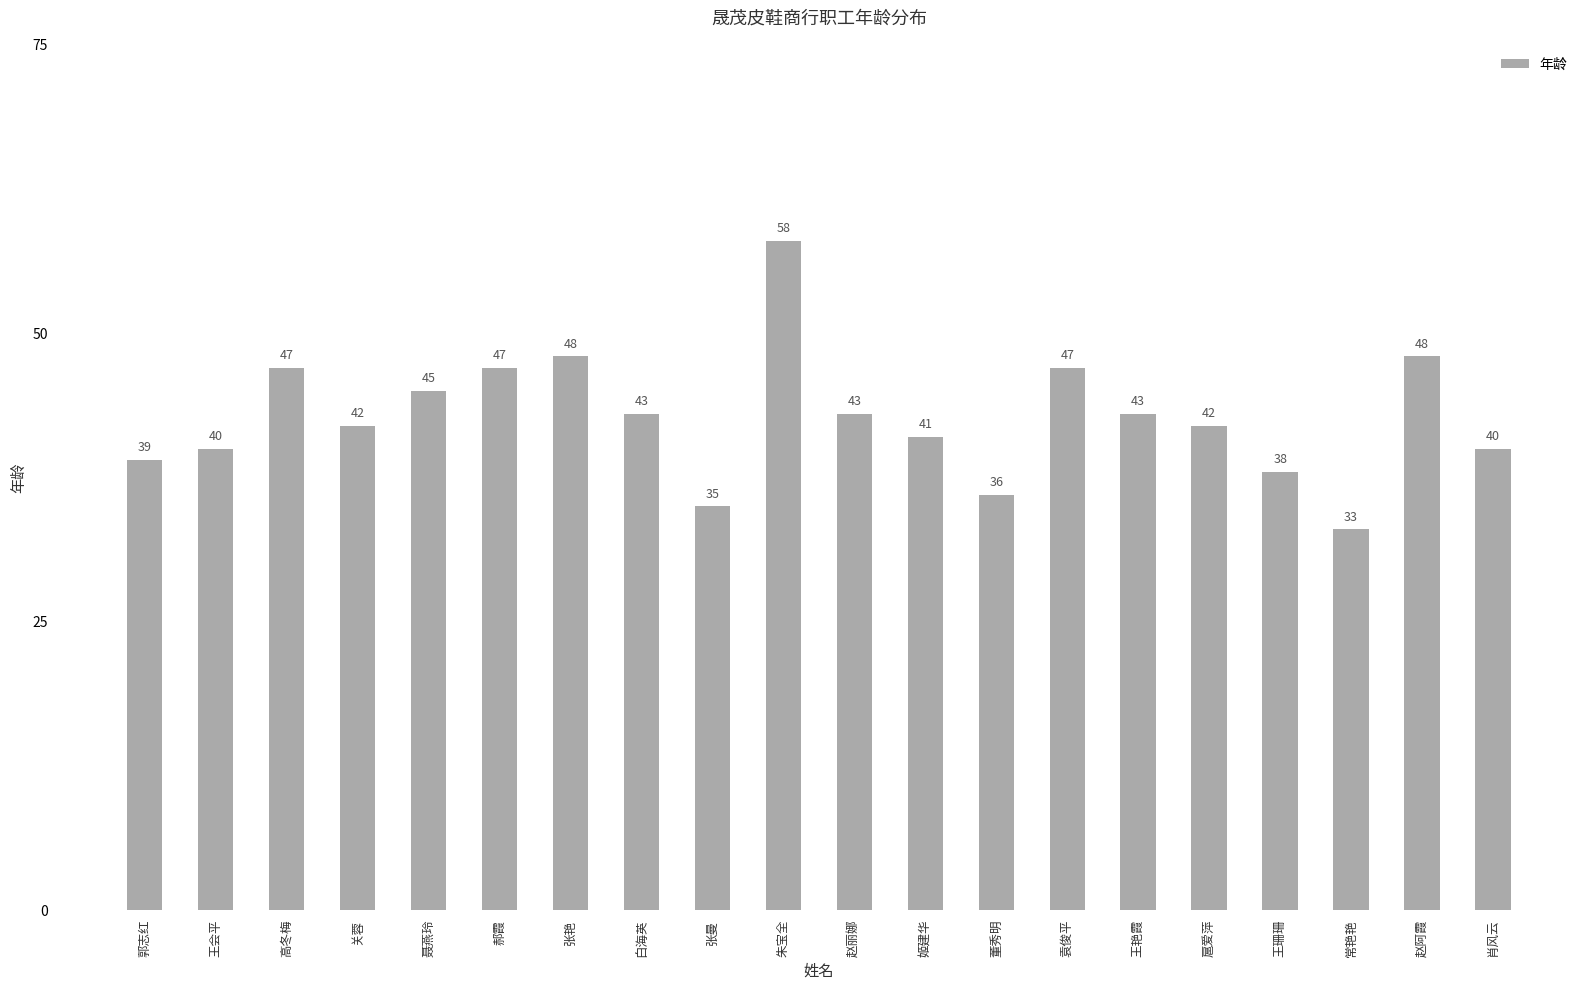

What is the greatest value displayed?

58